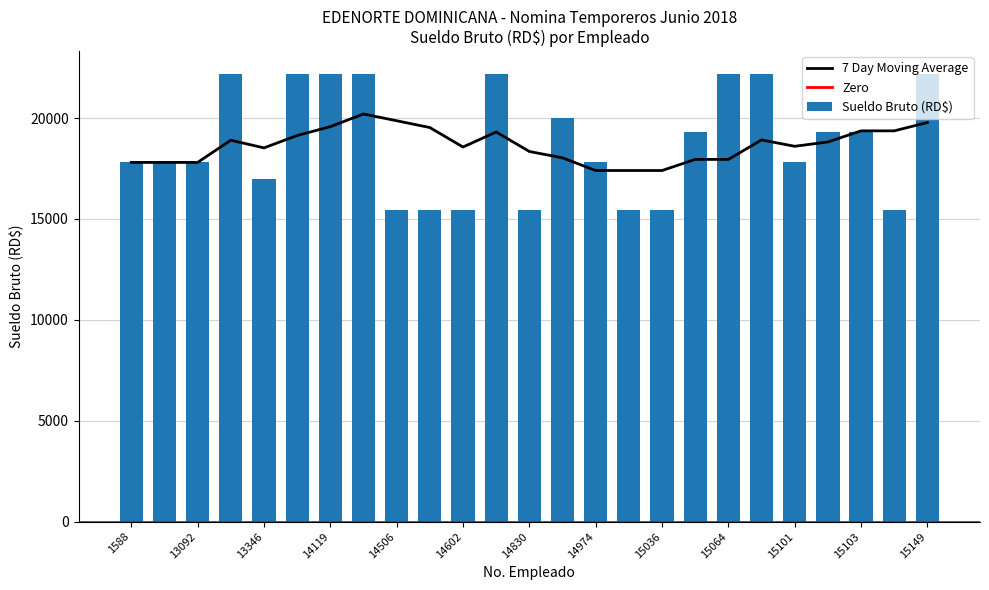

Reading left to right, transcribe all the data shown in this chart.

17800	17800	17800	22200	17000	22200	22200	22200	15448	15448	15448	22200	15448	20000	17800	15448	15448	19300	22200	22200	17800	19300	19300	15448	22200